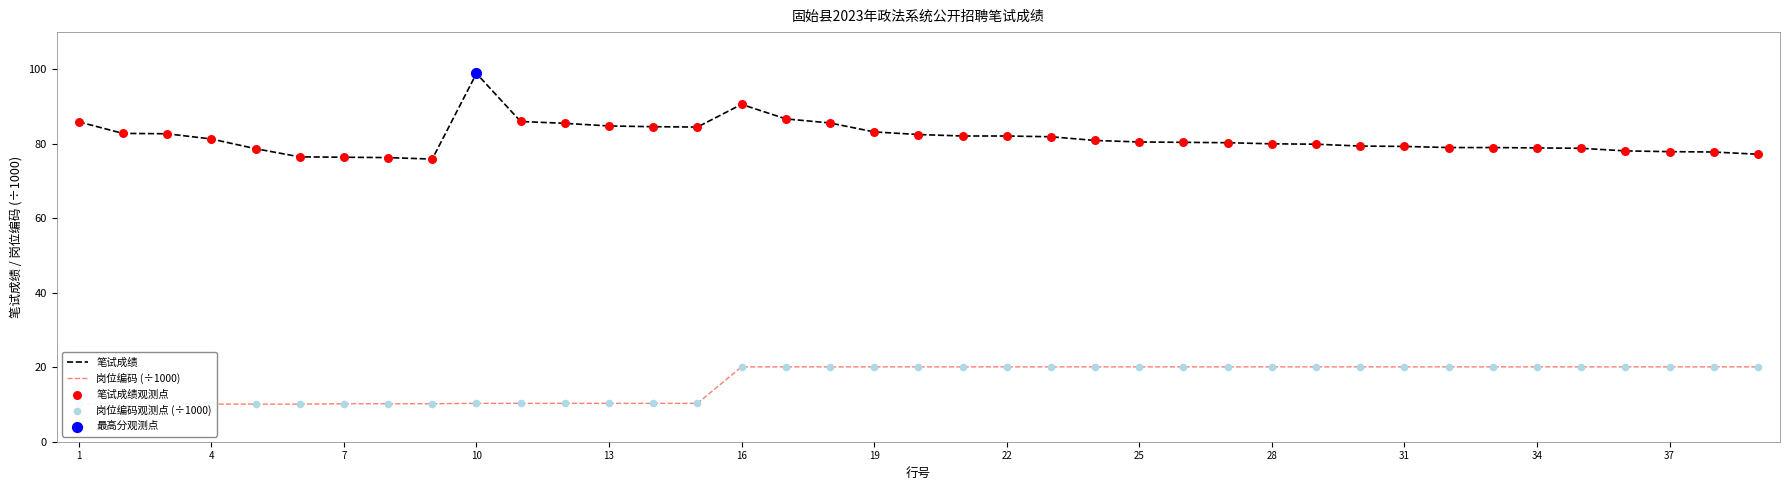

Which series has the widest spread of Y values?

笔试成绩